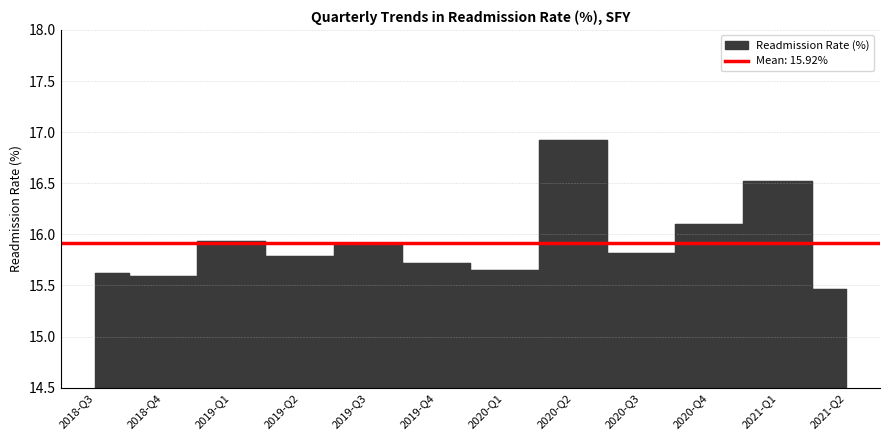

At which category does the chart reach its minimum across all series?

2021-Q2